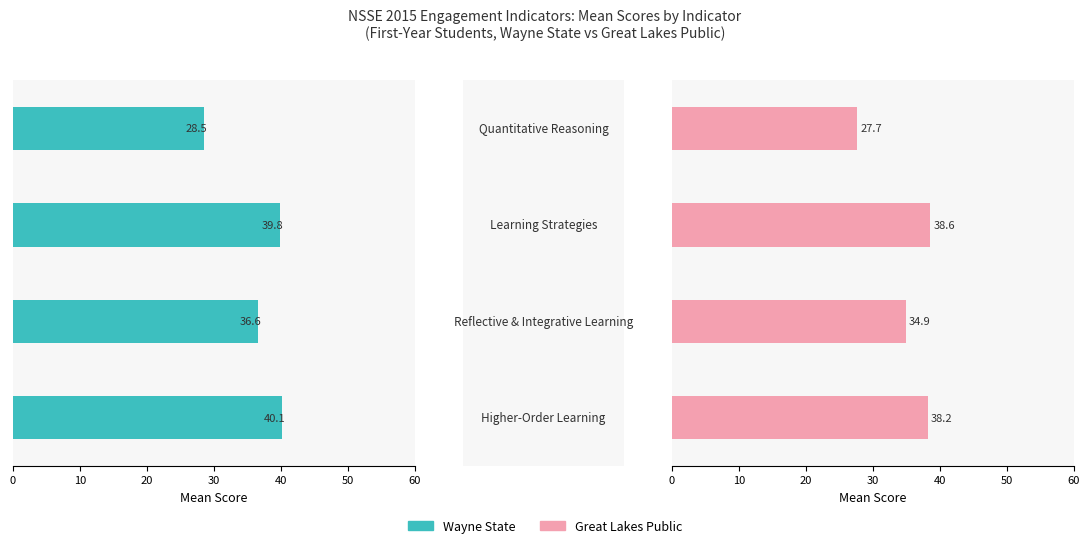

What is the difference between the maximum and second lowest values in the Great Lakes Public series?

3.6